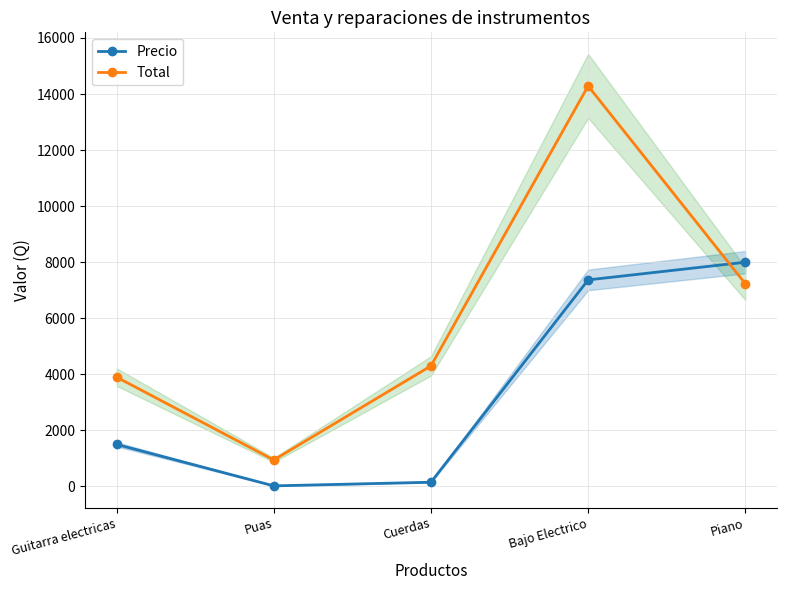

What is the difference between the maximum and minimum values in the Total series?

13344